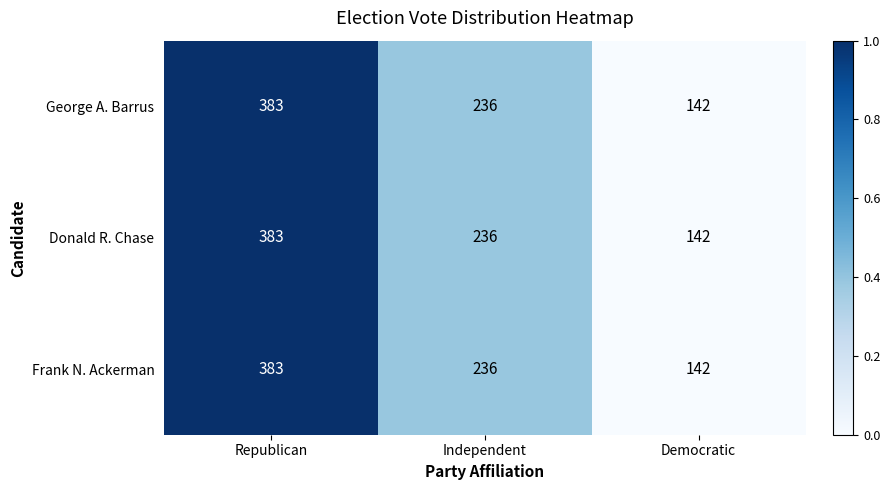

What is the sum of all Donald R. Chase values?

761